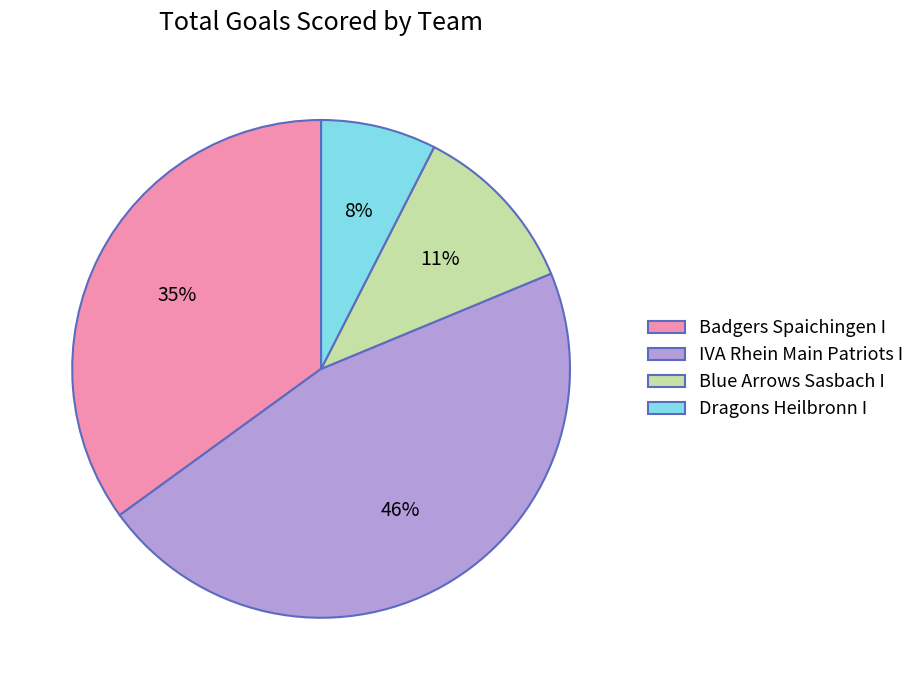

How many segments does this pie chart have?

4